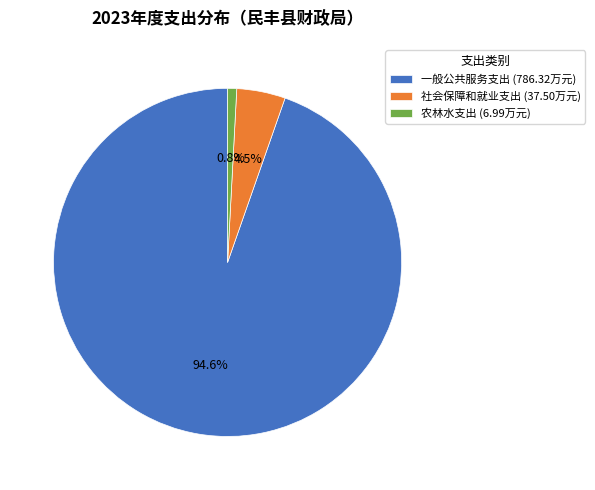

What percentage is the 农林水支出 slice, to the nearest percent?

1%